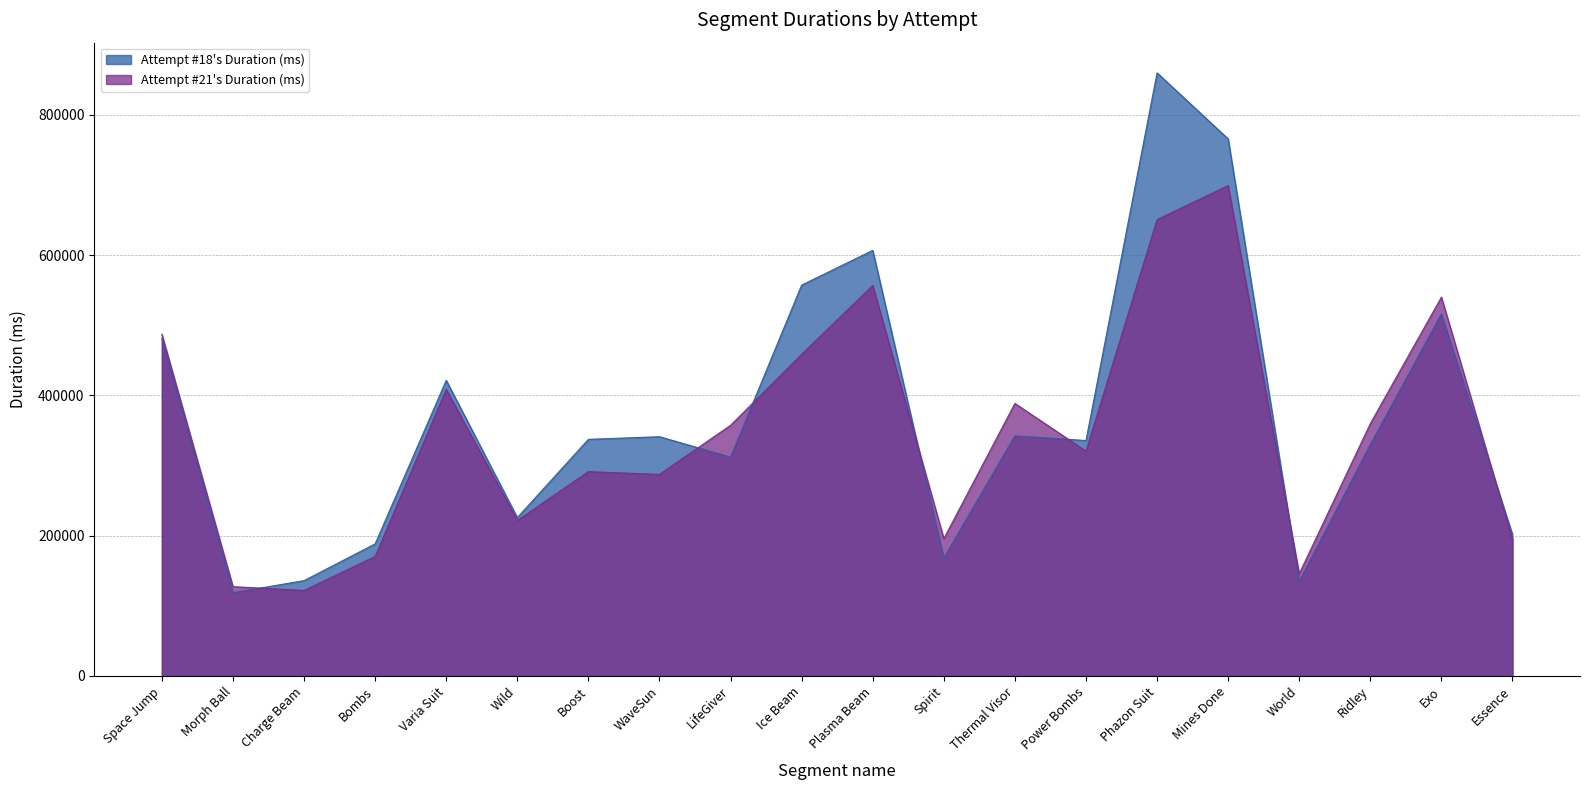

Is the value of Attempt #18's Duration (ms) at Varia Suit greater than the value of Attempt #21's Duration (ms) at Boost?

Yes